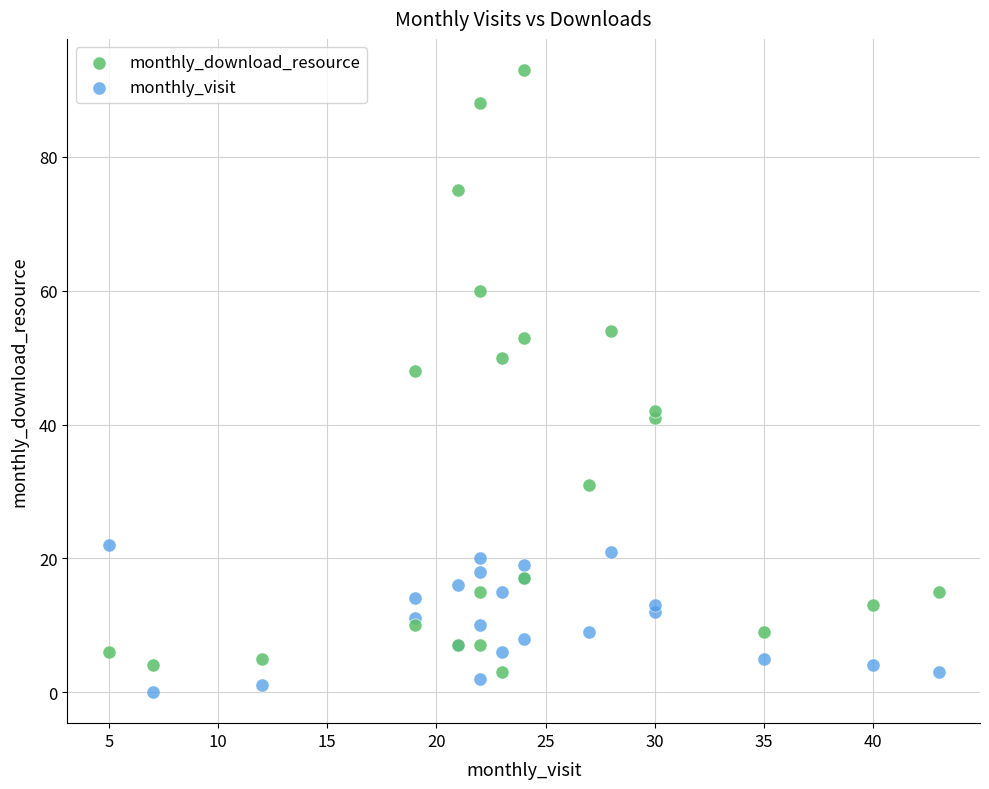

Which series reaches the minimum Y coordinate?

monthly_visit